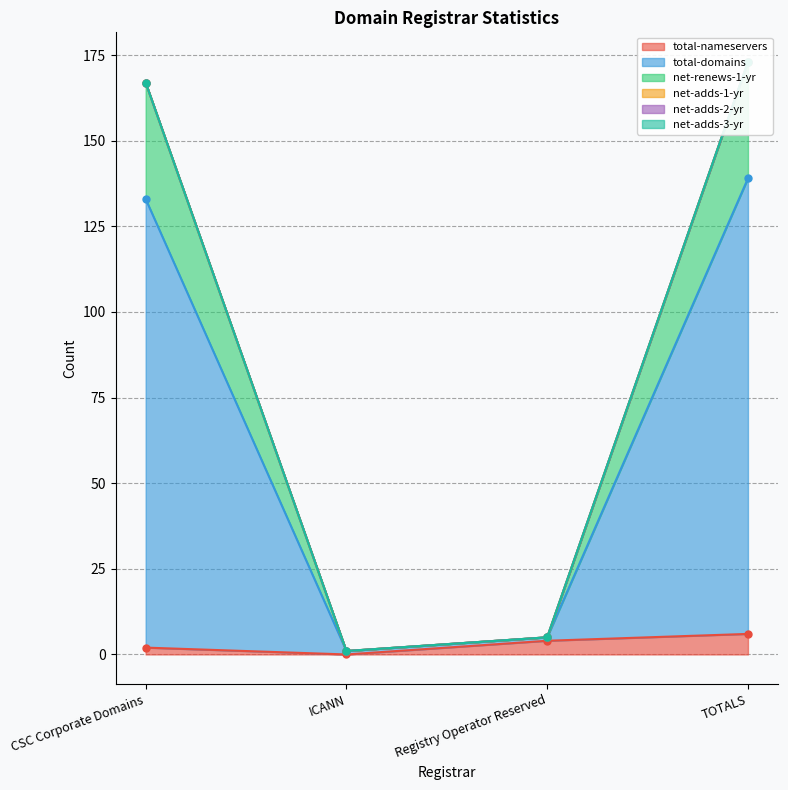

At which category is the sum across all series the highest?

TOTALS